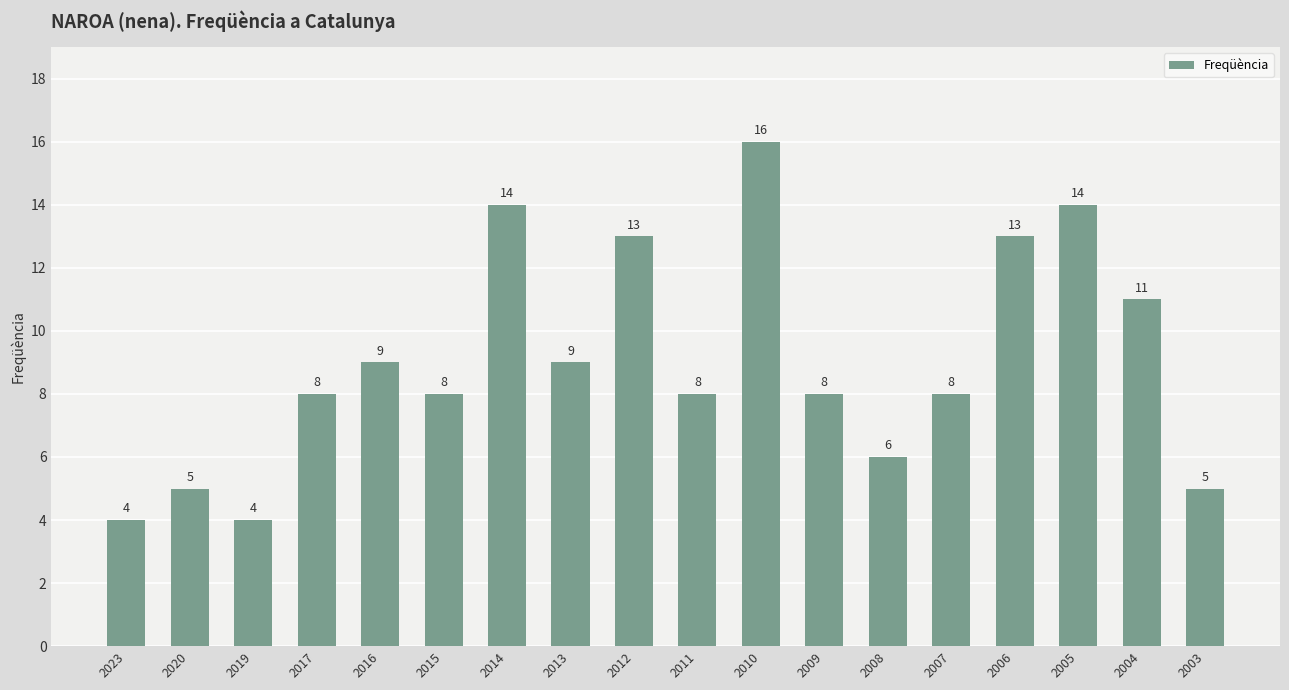

Reading right to left, transcribe all the data shown in this chart.

2003=5	2004=11	2005=14	2006=13	2007=8	2008=6	2009=8	2010=16	2011=8	2012=13	2013=9	2014=14	2015=8	2016=9	2017=8	2019=4	2020=5	2023=4